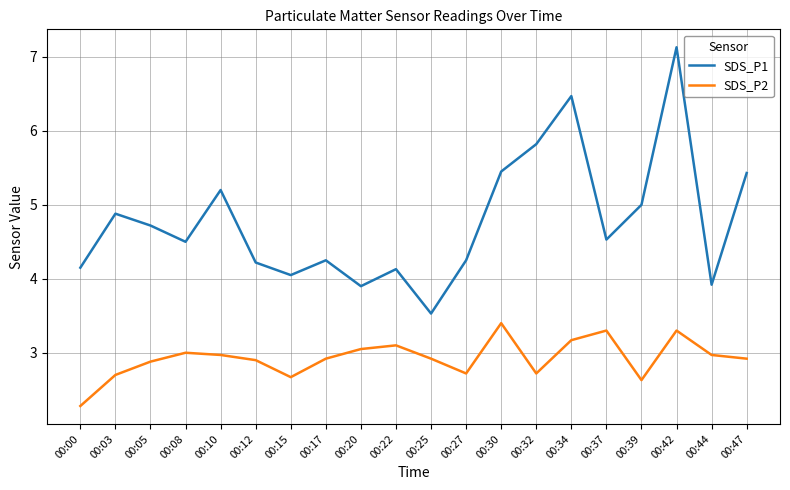

At which category is the sum across all series the highest?

00:42